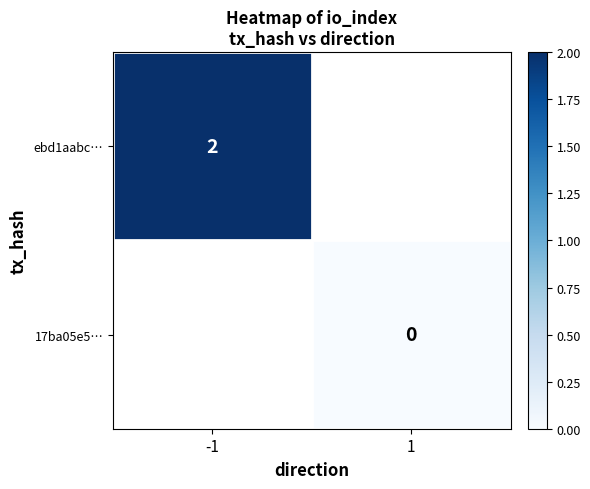

True or false: 17ba05e5… has a value of 0.0 at 1.

True